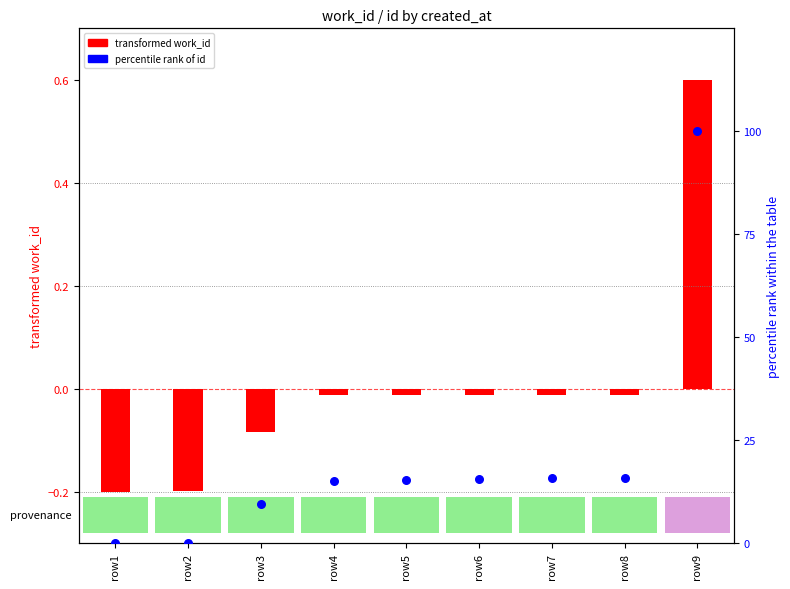

Is the value of transformed work_id at row9 greater than the value of percentile rank of id at row3?

No